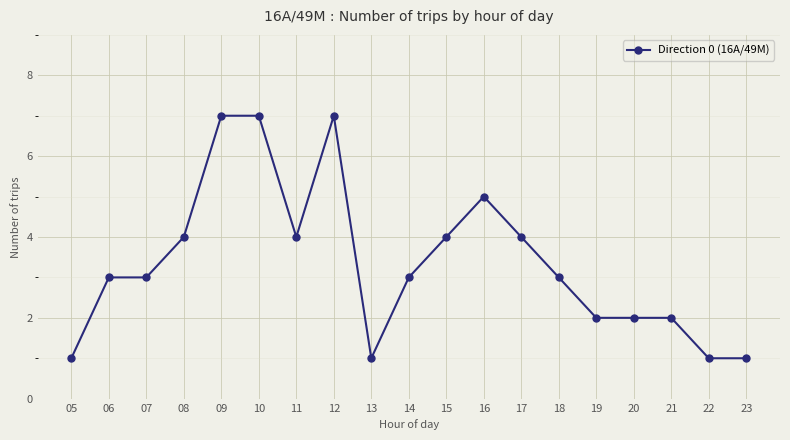

True or false: the data has more than 0 interior local peaks.

True